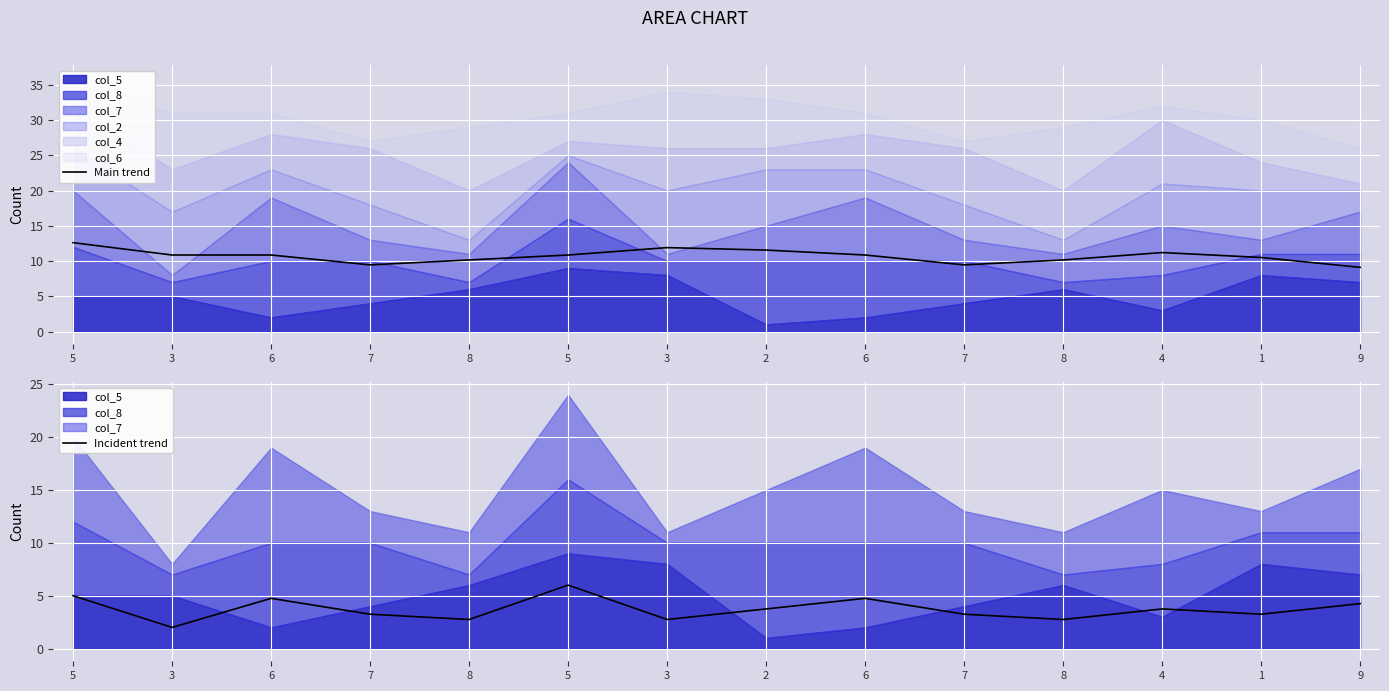

What is the difference between the Incident trend values at 9 and 6?

0.5